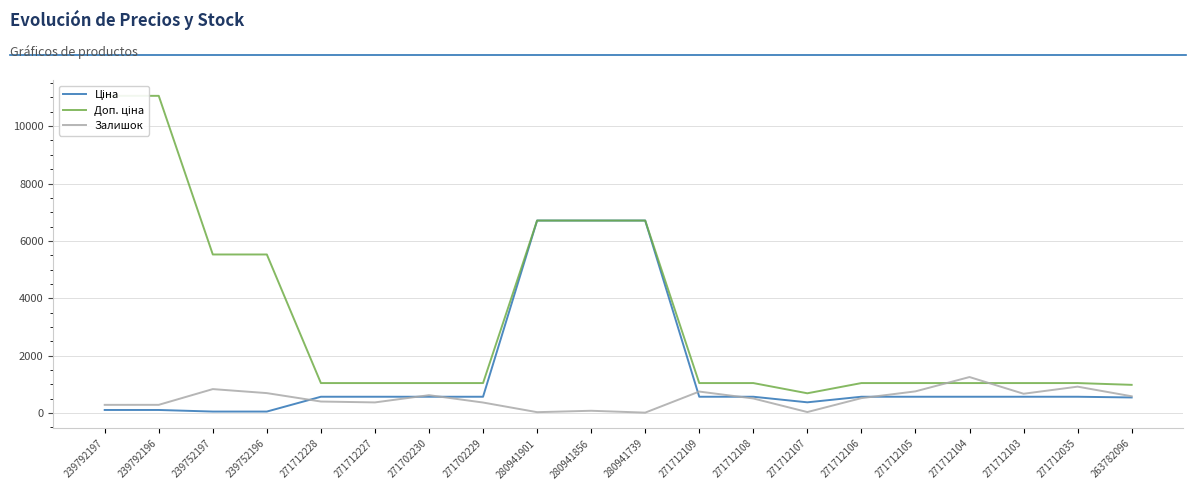

After their last crossing, which series has the higher values: Залишок or Ціна?

Залишок